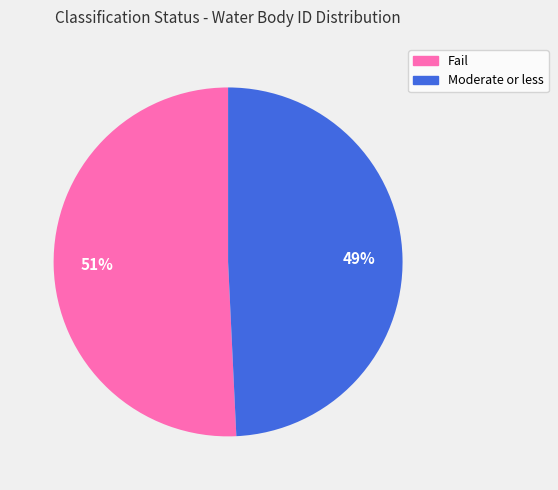

Which category has the smallest portion of the pie?

Moderate or less